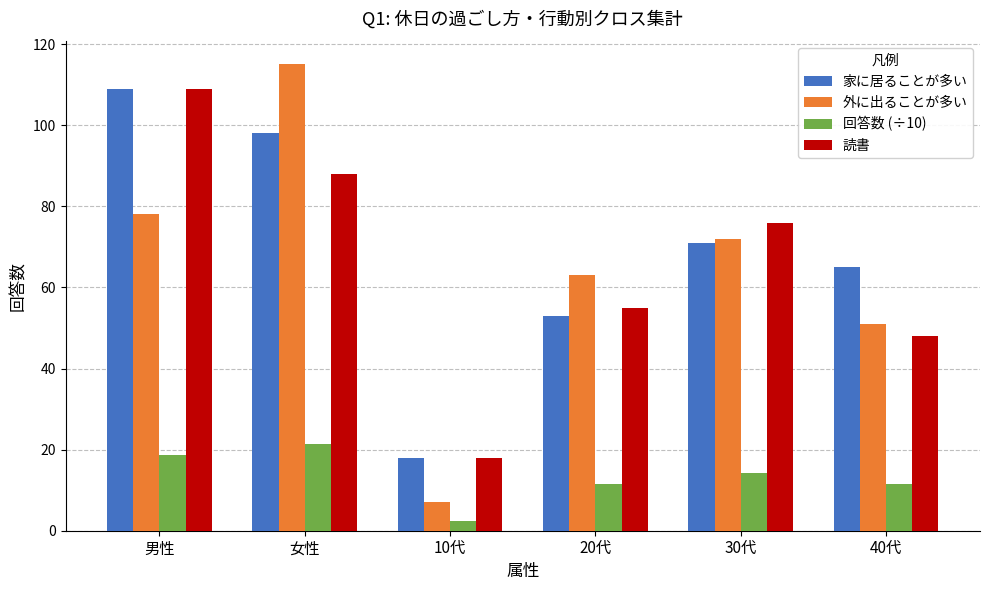

How many bars are there in total?

24